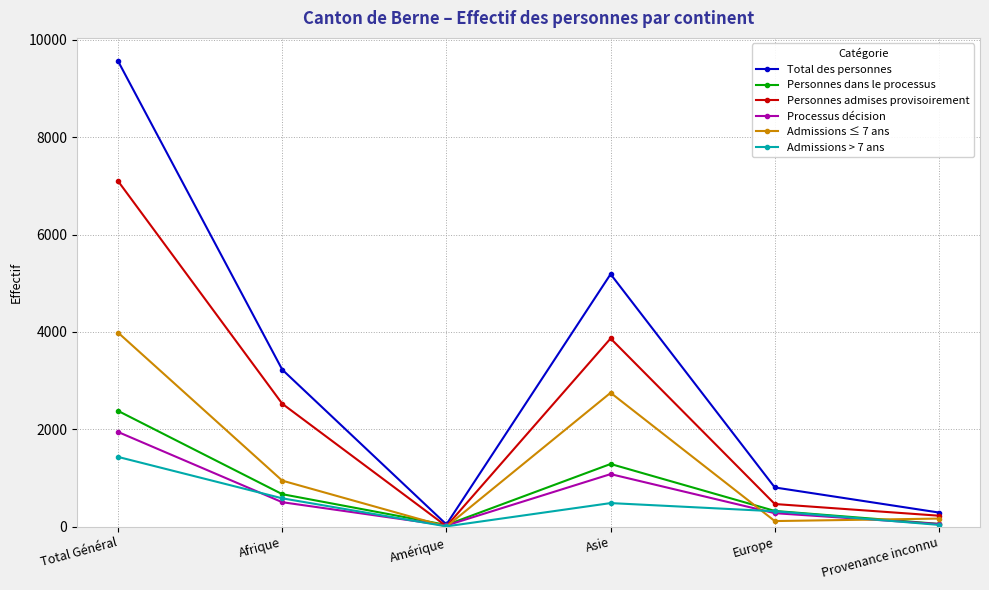

Which label corresponds to the largest value in the chart?

Total Général